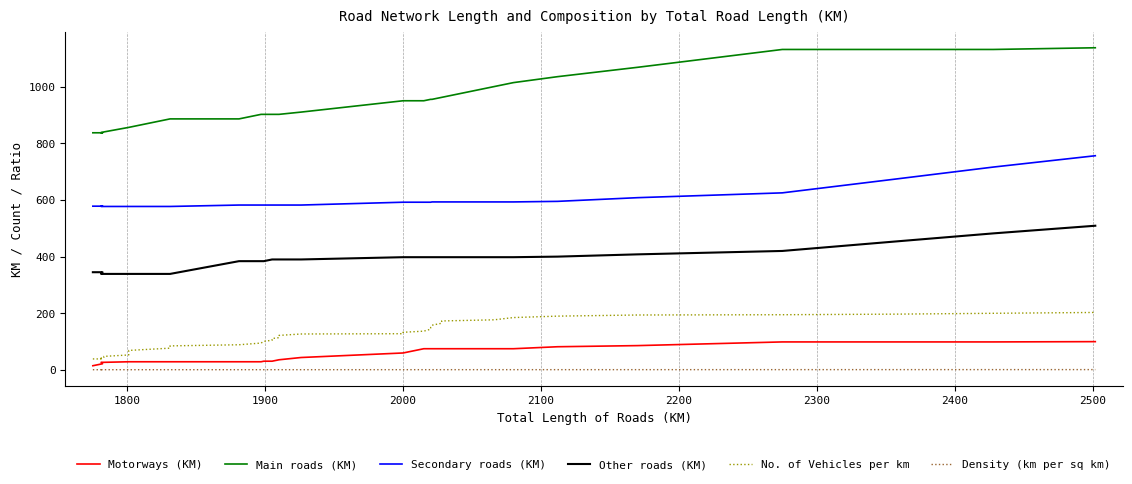

What is the sum of all Density (km per sq km) values?

39.0